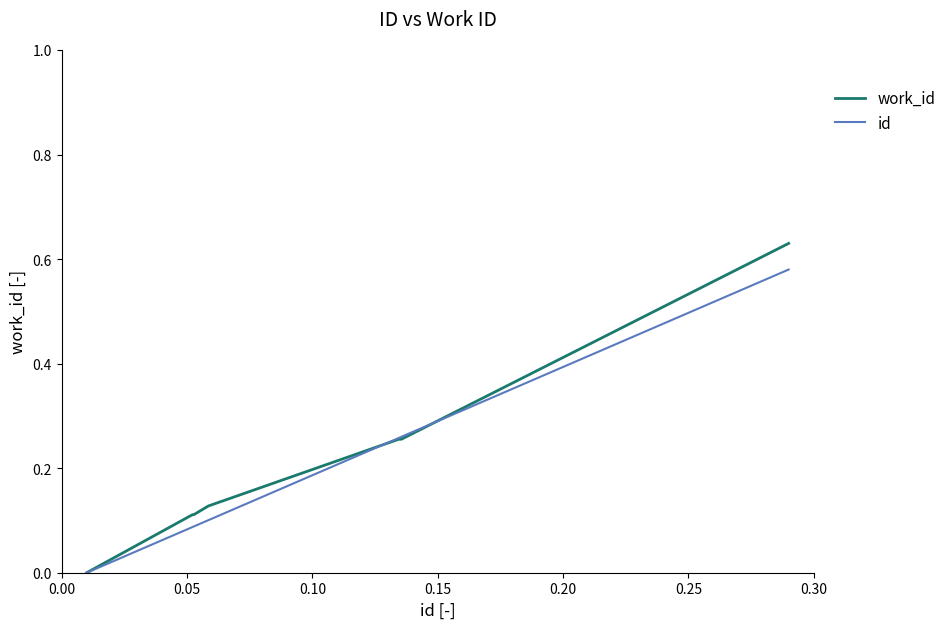

Which series has the largest range (max minus min)?

work_id